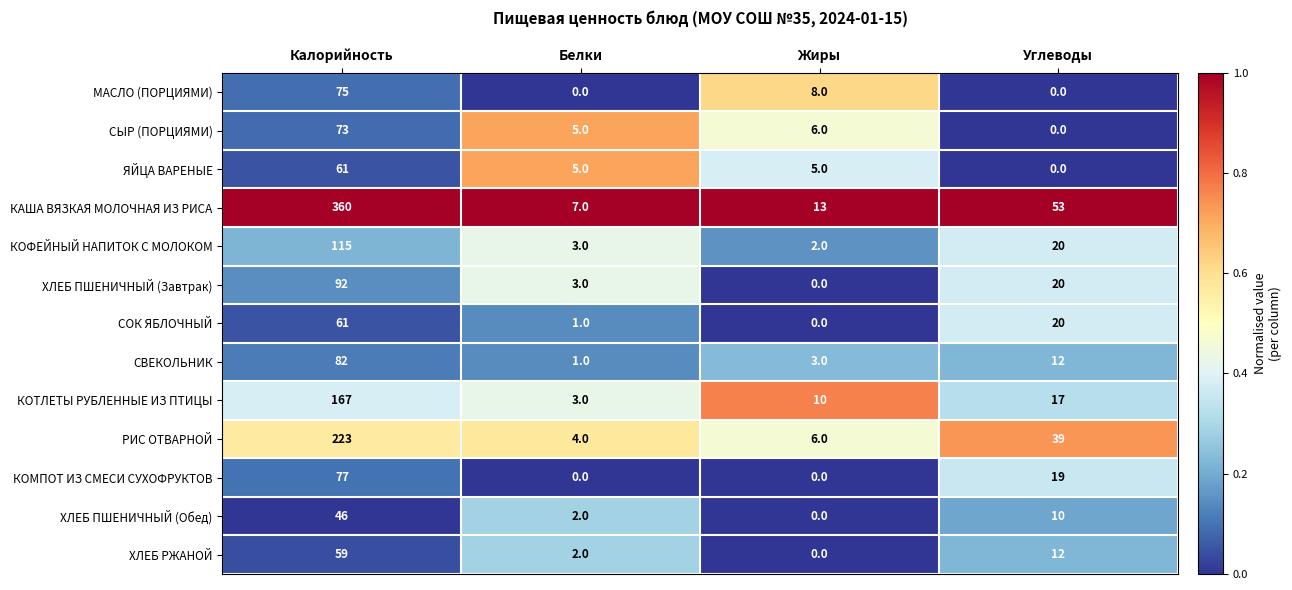

At which category does the chart reach its peak across all series?

Калорийность